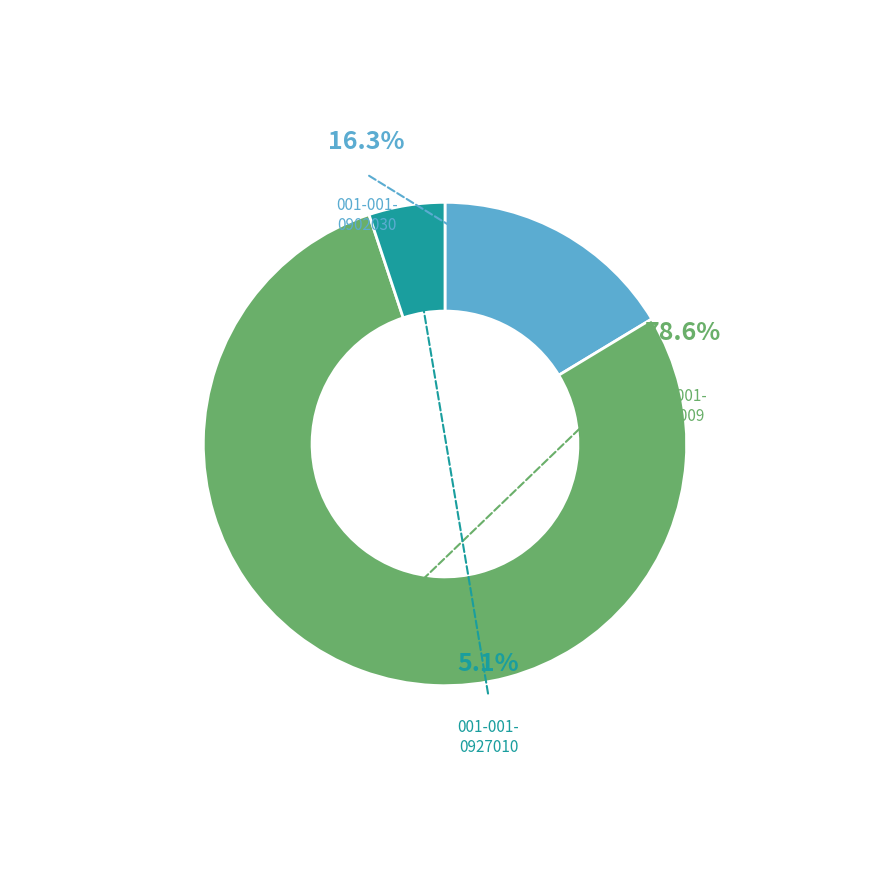

To the nearest percent, what is the difference between the largest and smallest slice percentages?

73%